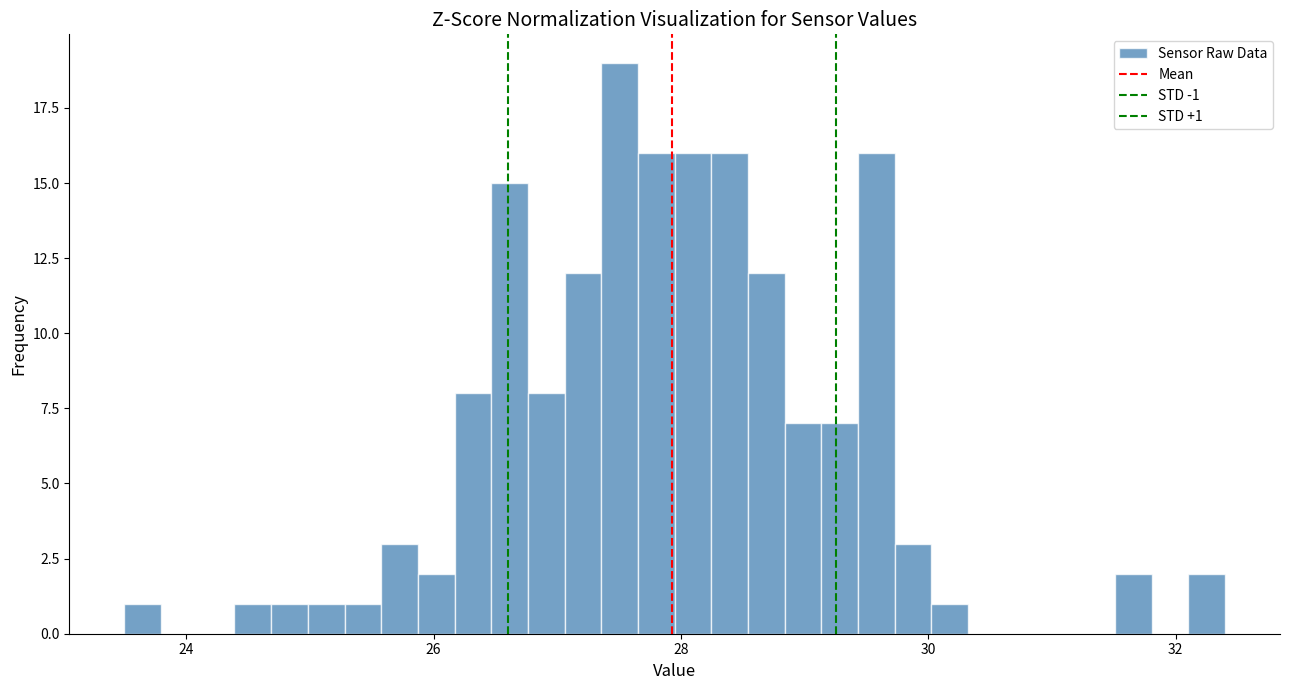

Around what value on the x-axis is the tallest bar? Give the approximate position of its centre, as read against the axis.

27.6